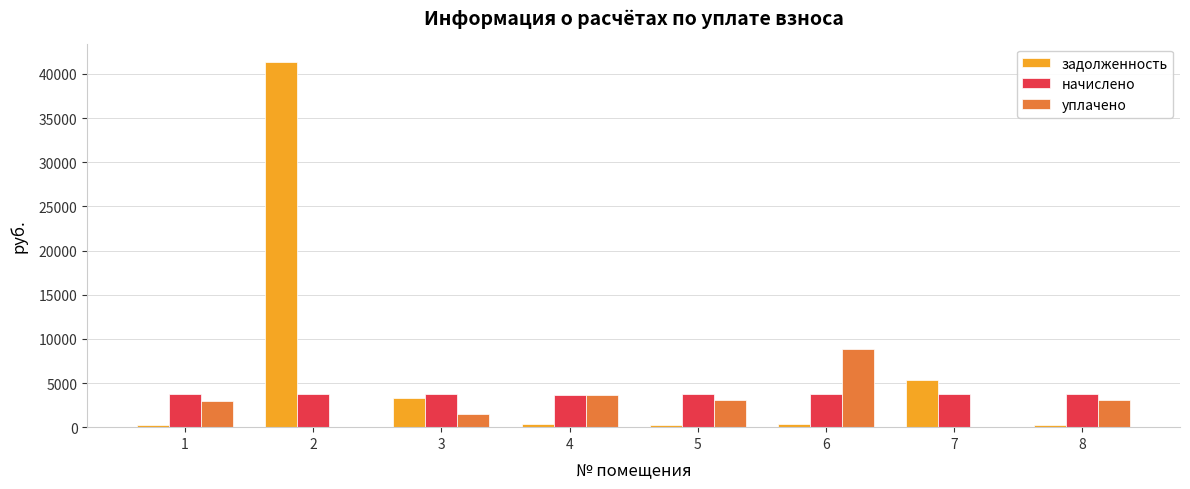

Is the value of начислено at 5 greater than the value of уплачено at 7?

Yes